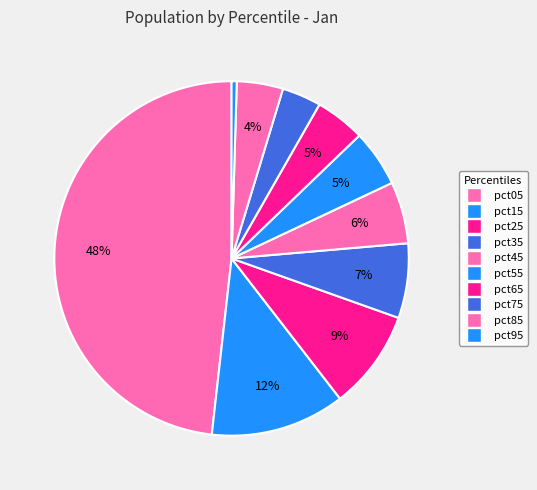

How many slices are in this pie chart?

10